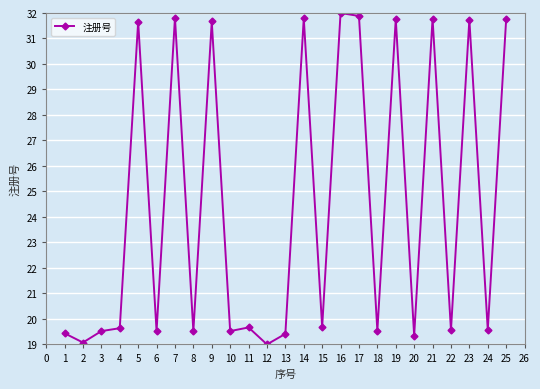

The chart shows a value of 16.2 at 17. True or false?

False